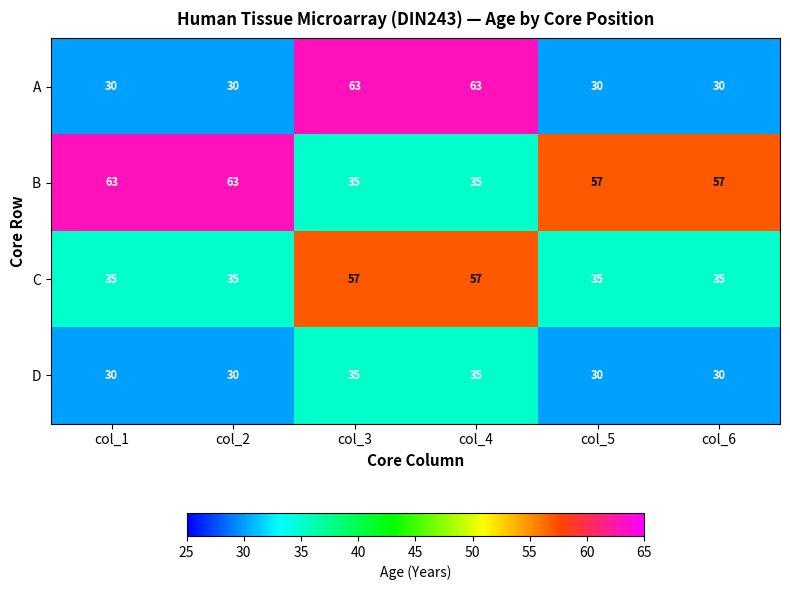

What is the spread (max minus min) of values at col_3?

28